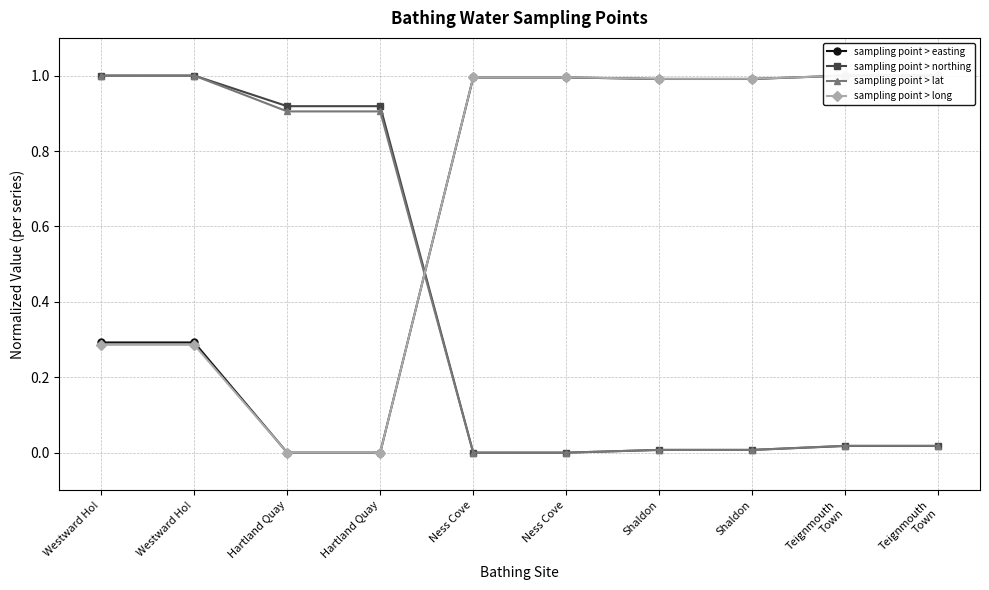

Rank the series by their maximum value, from highest to lowest.

sampling point > easting, sampling point > northing, sampling point > lat, sampling point > long